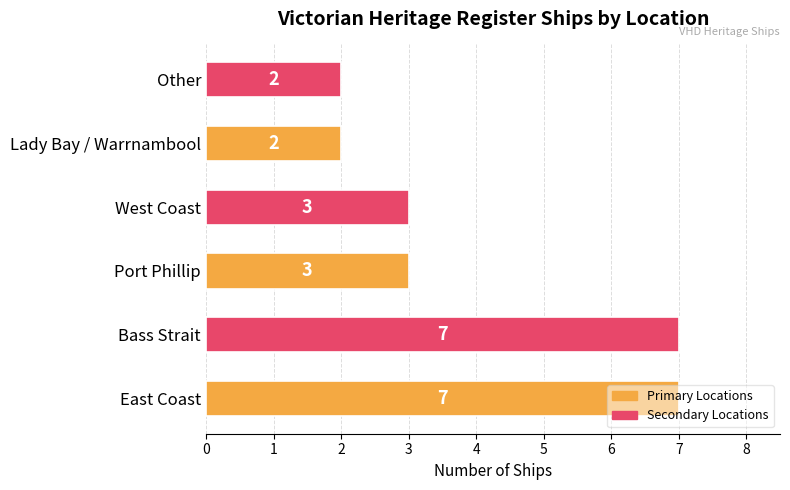

What is the difference between the maximum and second lowest values?

5